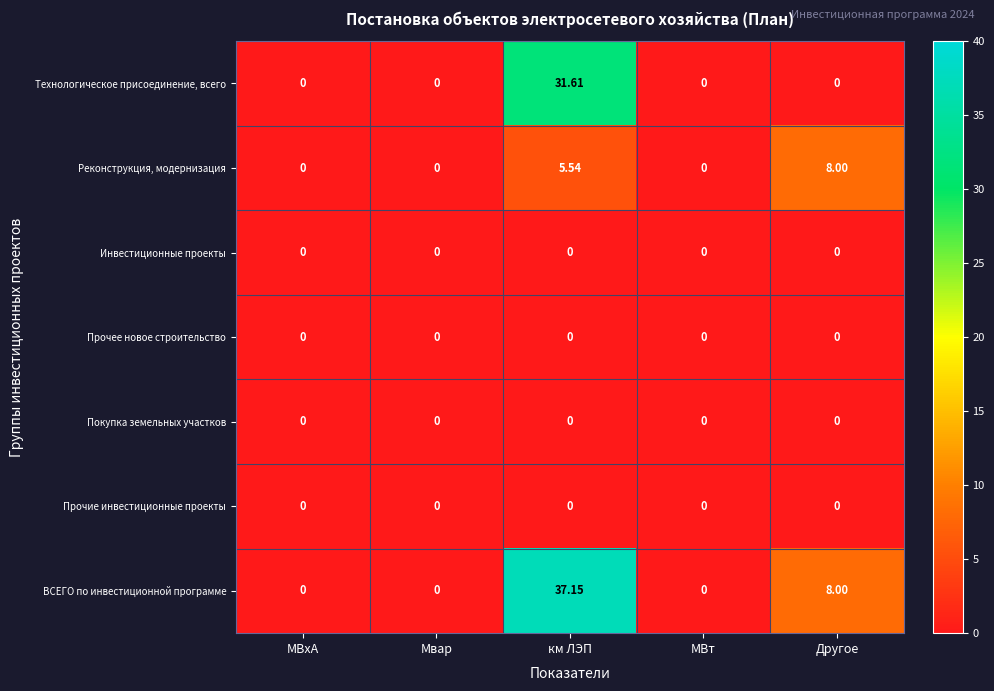

At which category is the sum across all series the highest?

км ЛЭП